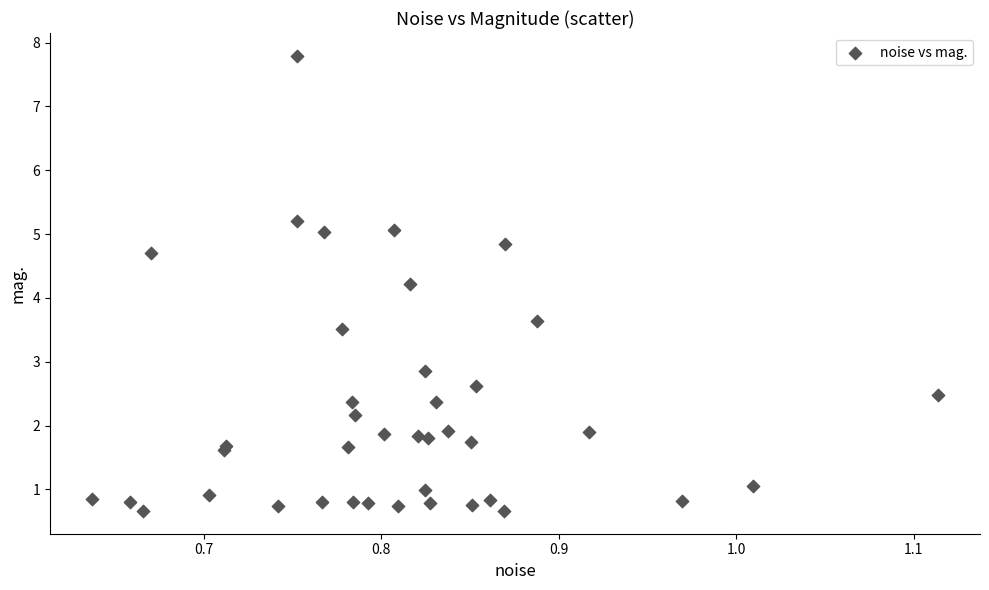

What Y value in the scatter plot is closest to 4?

4.2